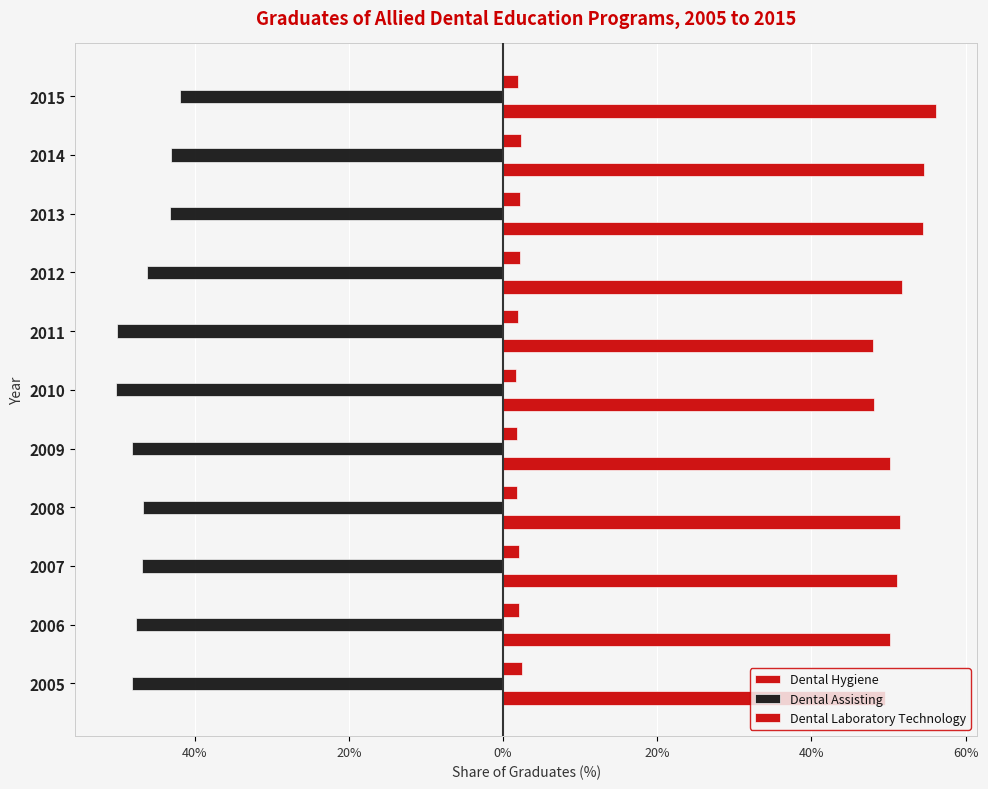

Are the bars horizontal?

Yes